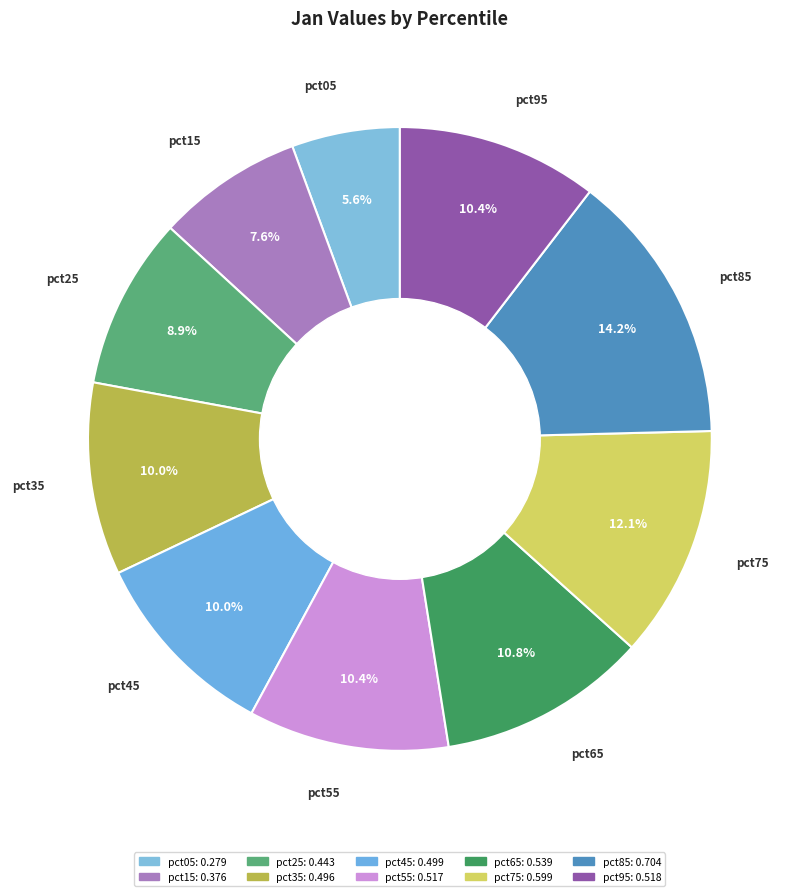

How many slices are in this pie chart?

10